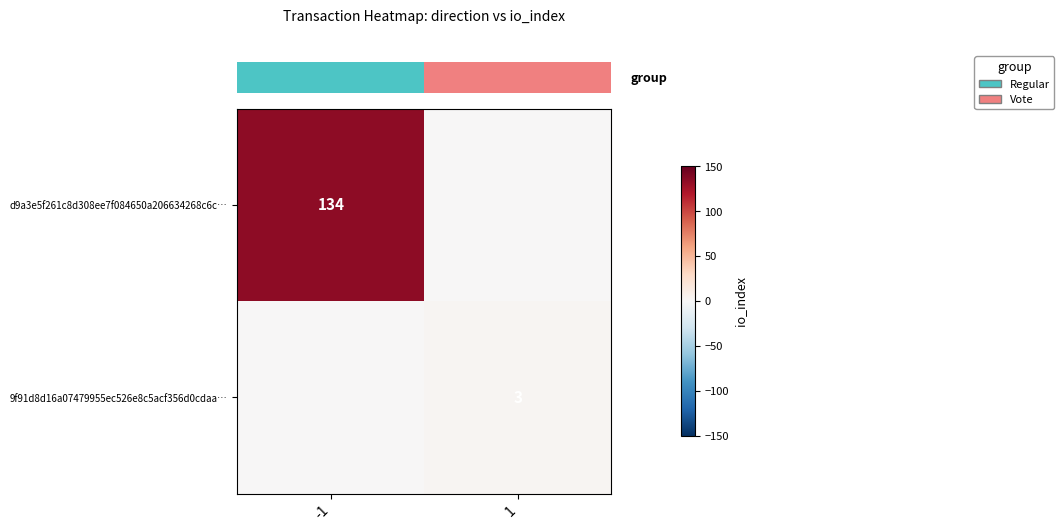

How many values in row_0 are above zero?

1